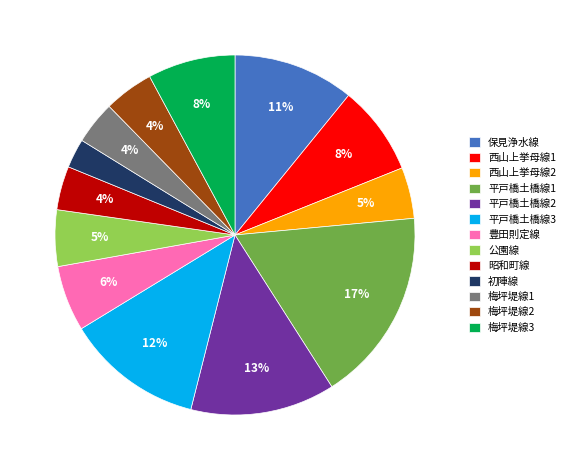

To the nearest percent, what portion does 初陣線 represent?

3%